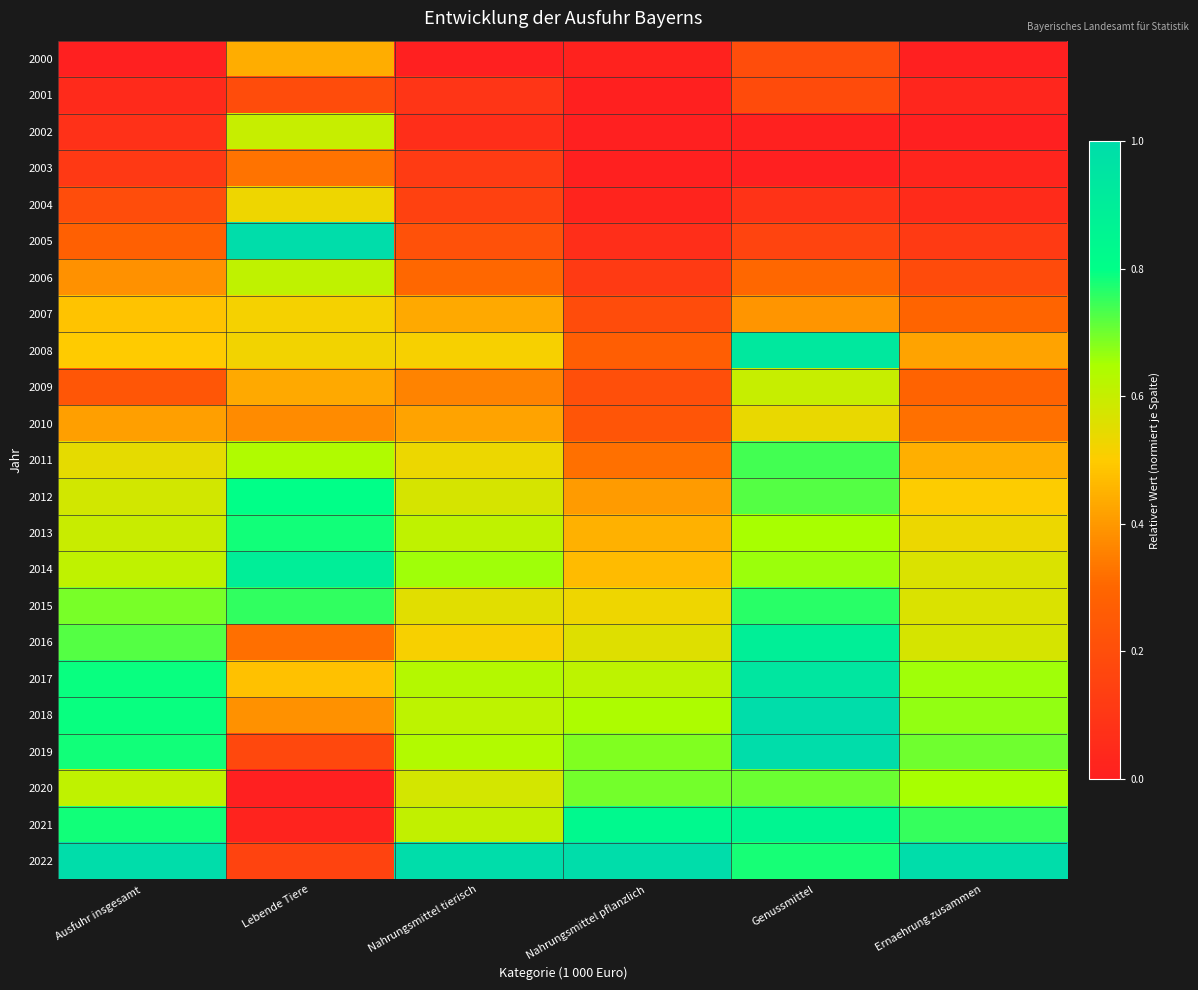

At which category is the sum across all series the highest?

Genussmittel